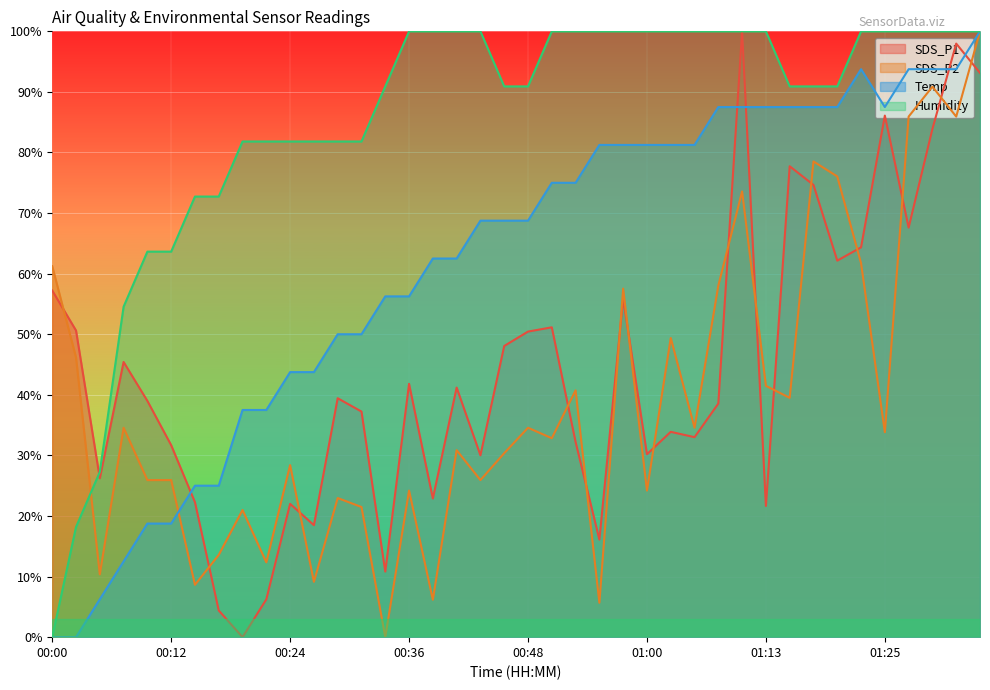

Reading left to right, transcribe all the data shown in this chart.

SDS_P1: 00:00=57.2	00:02=50.6	00:05=26.2	00:07=45.4	00:09=39.0	00:12=31.7	00:14=22.3	00:17=4.4	00:19=0.0	00:22=6.2	00:24=22.0	00:26=18.5	00:29=39.4	00:31=37.2	00:34=10.8	00:36=41.8	00:39=22.9	00:41=41.2	00:43=30.0	00:46=48.1	00:48=50.4	00:51=51.1	00:53=32.2	00:56=16.1	00:58=55.9	01:00=30.2	01:03=33.9	01:05=33.0	01:08=38.6	01:10=100.0	01:13=21.7	01:15=77.7	01:18=74.6	01:20=62.1	01:22=64.3	01:25=86.1	01:27=67.6	01:30=83.9	01:32=98.0	01:35=93.1
SDS_P2: 00:00=61.2	00:02=46.2	00:05=10.4	00:07=34.6	00:09=25.9	00:12=25.9	00:14=8.6	00:17=13.6	00:19=21.0	00:22=12.3	00:24=28.4	00:26=9.1	00:29=23.0	00:31=21.5	00:34=0.0	00:36=24.2	00:39=6.2	00:41=30.9	00:43=25.9	00:46=30.4	00:48=34.6	00:51=32.8	00:53=40.7	00:56=5.7	00:58=57.5	01:00=24.2	01:03=49.4	01:05=34.6	01:08=58.0	01:10=73.6	01:13=41.5	01:15=39.5	01:18=78.5	01:20=76.0	01:22=61.7	01:25=33.8	01:27=85.9	01:30=90.9	01:32=85.9	01:35=100.0
Temp: 00:00=0.0	00:02=0.0	00:05=6.2	00:07=12.5	00:09=18.8	00:12=18.8	00:14=25.0	00:17=25.0	00:19=37.5	00:22=37.5	00:24=43.8	00:26=43.8	00:29=50.0	00:31=50.0	00:34=56.3	00:36=56.3	00:39=62.5	00:41=62.5	00:43=68.8	00:46=68.8	00:48=68.8	00:51=75.0	00:53=75.0	00:56=81.3	00:58=81.3	01:00=81.3	01:03=81.3	01:05=81.3	01:08=87.5	01:10=87.5	01:13=87.5	01:15=87.5	01:18=87.5	01:20=87.5	01:22=93.7	01:25=87.5	01:27=93.7	01:30=93.7	01:32=93.7	01:35=100.0
Humidity: 00:00=0.0	00:02=18.2	00:05=27.3	00:07=54.5	00:09=63.6	00:12=63.6	00:14=72.7	00:17=72.7	00:19=81.8	00:22=81.8	00:24=81.8	00:26=81.8	00:29=81.8	00:31=81.8	00:34=90.9	00:36=100.0	00:39=100.0	00:41=100.0	00:43=100.0	00:46=90.9	00:48=90.9	00:51=100.0	00:53=100.0	00:56=100.0	00:58=100.0	01:00=100.0	01:03=100.0	01:05=100.0	01:08=100.0	01:10=100.0	01:13=100.0	01:15=90.9	01:18=90.9	01:20=90.9	01:22=100.0	01:25=100.0	01:27=100.0	01:30=100.0	01:32=100.0	01:35=100.0